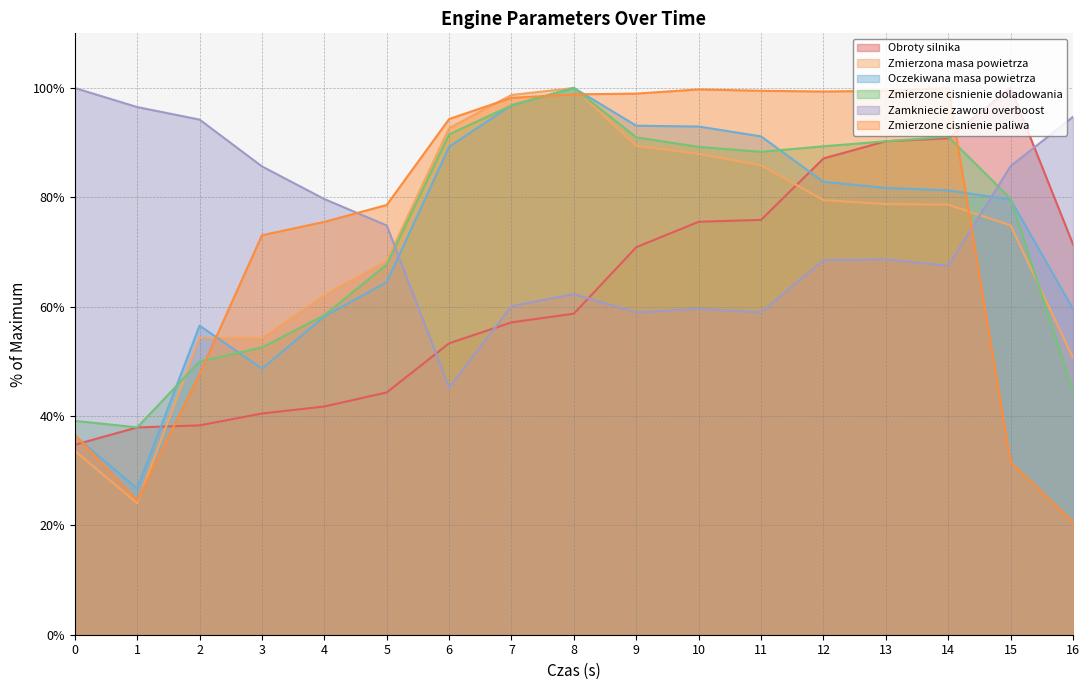

Is it true that Zamkniecie zaworu overboost equals 67.5 at 6?

False